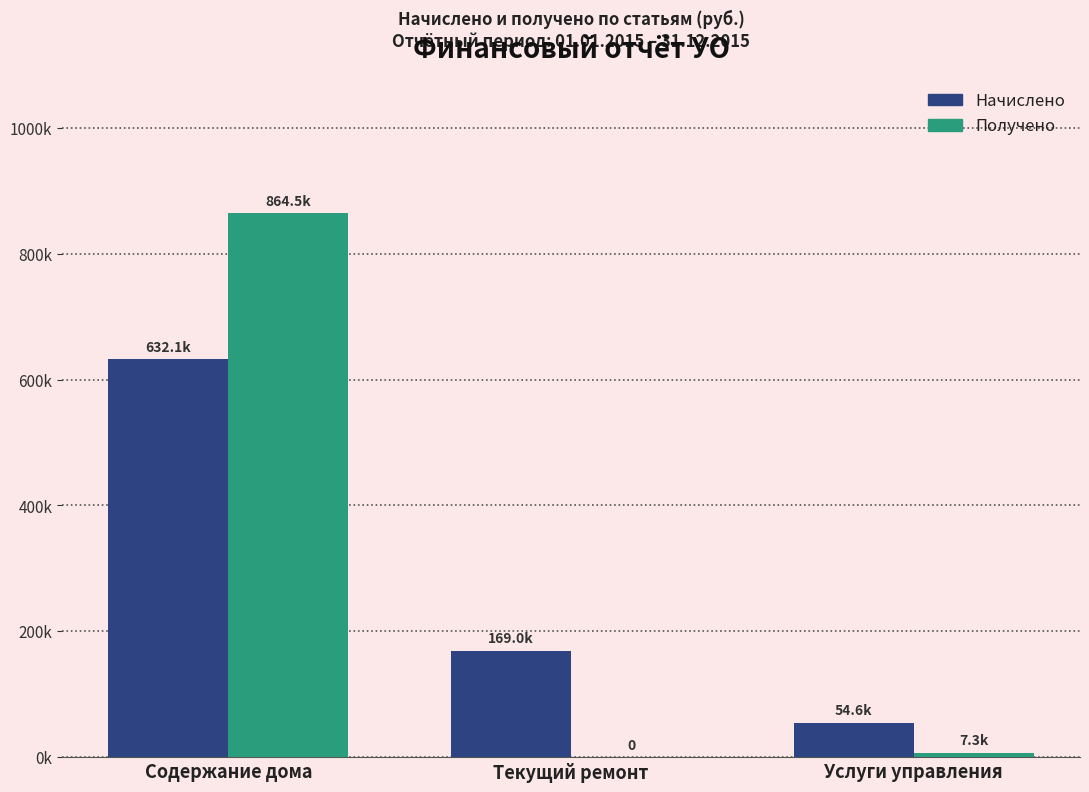

What is the maximum value for Начислено?

632078.4